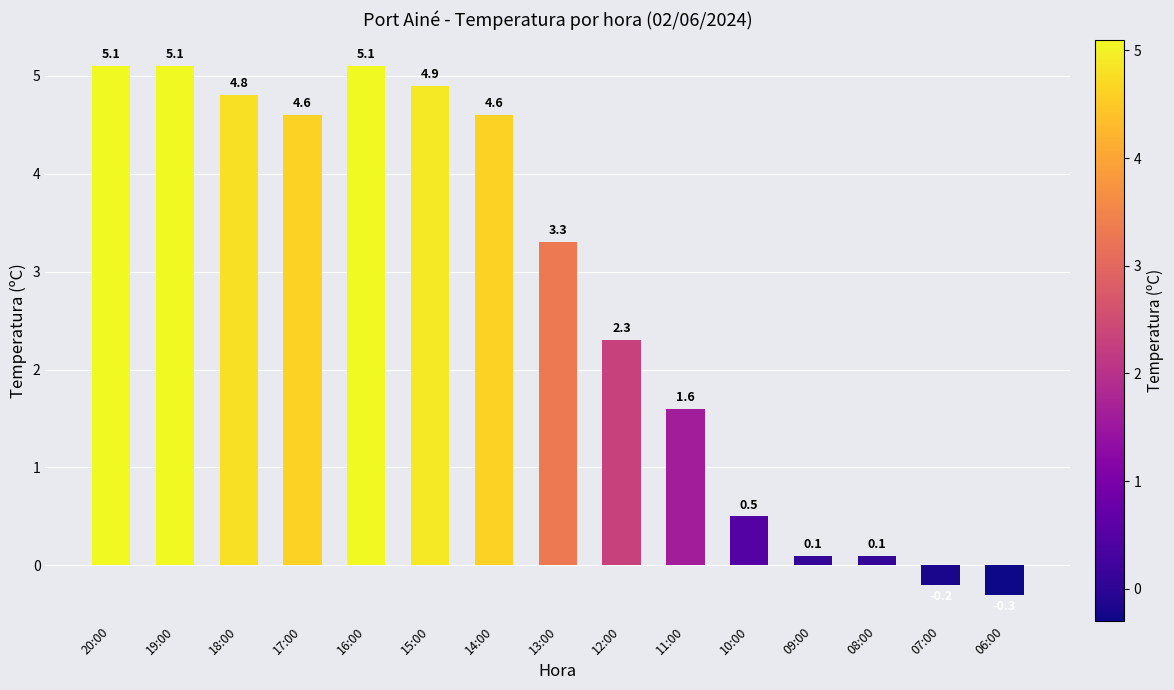

Reading left to right, what are all the values shown in this chart?

20:00=5.1	19:00=5.1	18:00=4.8	17:00=4.6	16:00=5.1	15:00=4.9	14:00=4.6	13:00=3.3	12:00=2.3	11:00=1.6	10:00=0.5	09:00=0.1	08:00=0.1	07:00=-0.2	06:00=-0.3